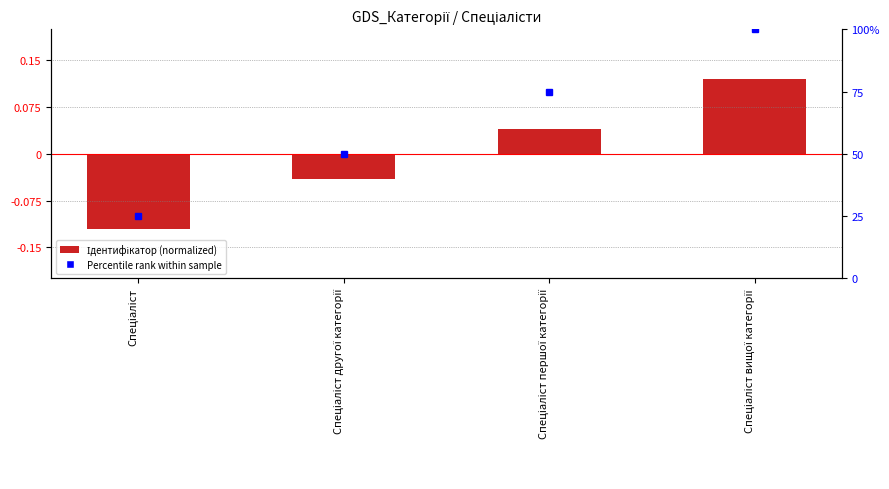

List the labels in order of value, largest first.

Спеціаліст вищої категорії, Спеціаліст першої категорії, Спеціаліст другої категорії, Спеціаліст